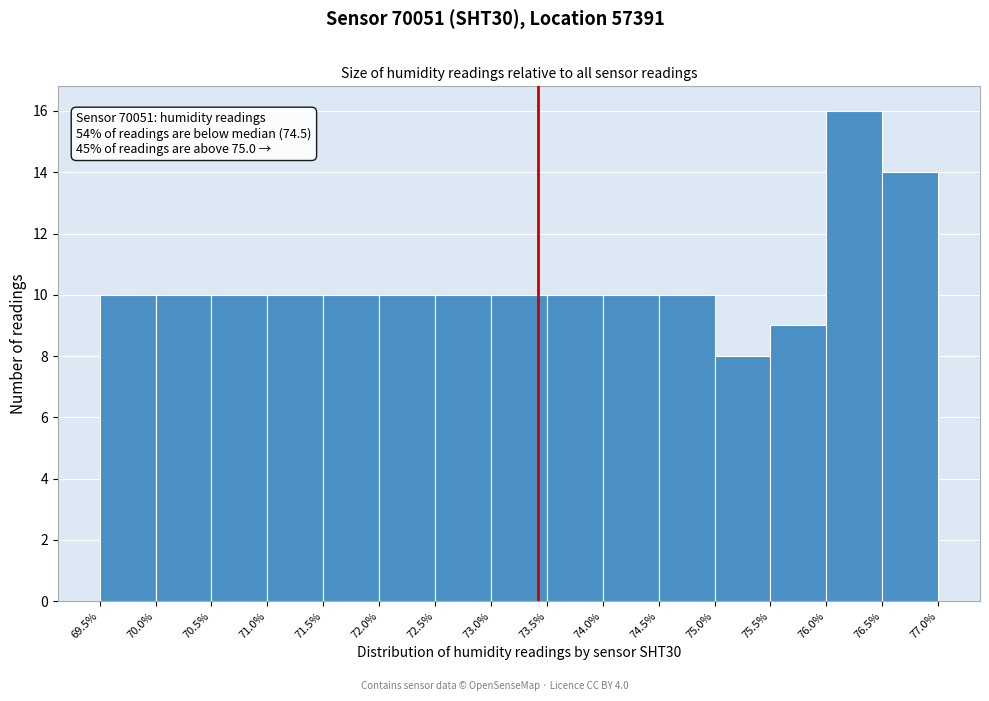

Which range on the x-axis has the tallest bar?

76.0% to 76.5%